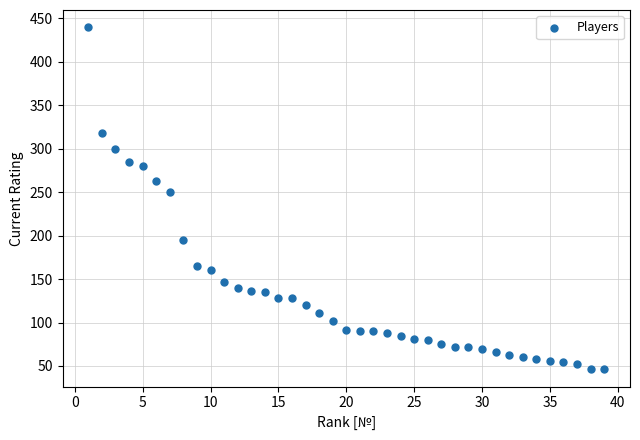

What is the range of X values (max minus min)?

38